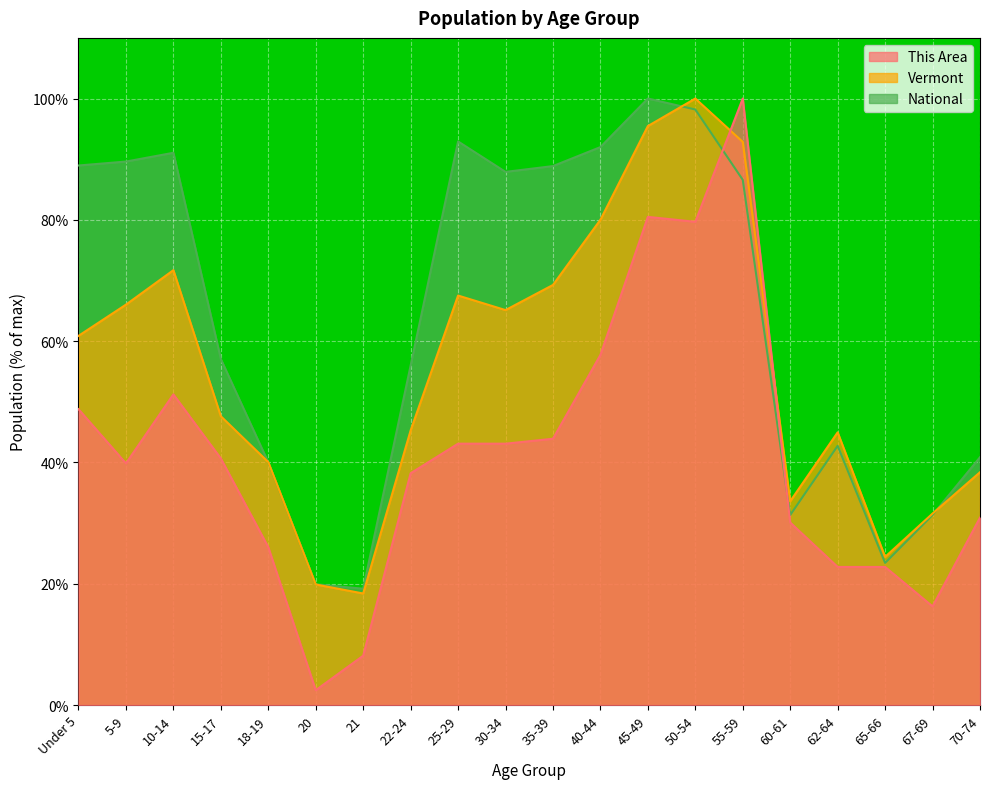

Rank the series by their maximum value, from highest to lowest.

This Area, Vermont, National